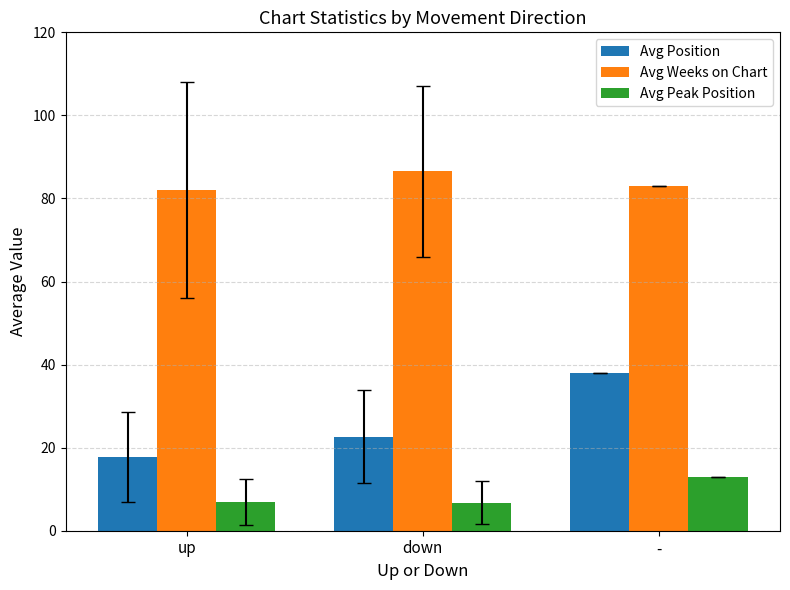

What is the difference between the highest and lowest values at -?

70.0